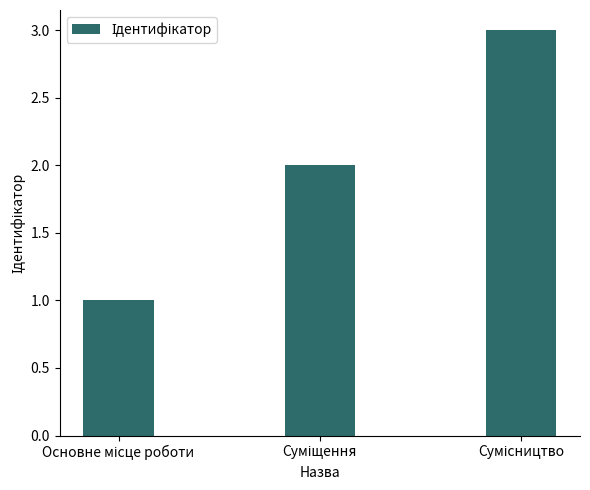

What is the maximum value shown in the chart?

3